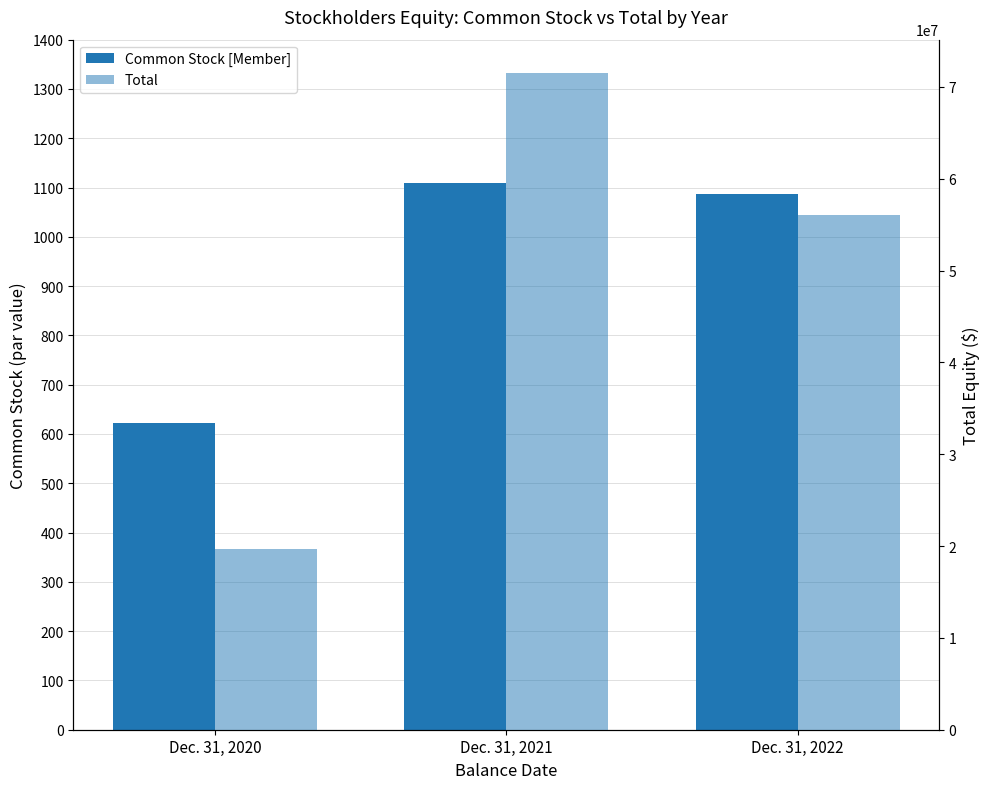

At which category is the sum across all series the highest?

Dec. 31, 2021